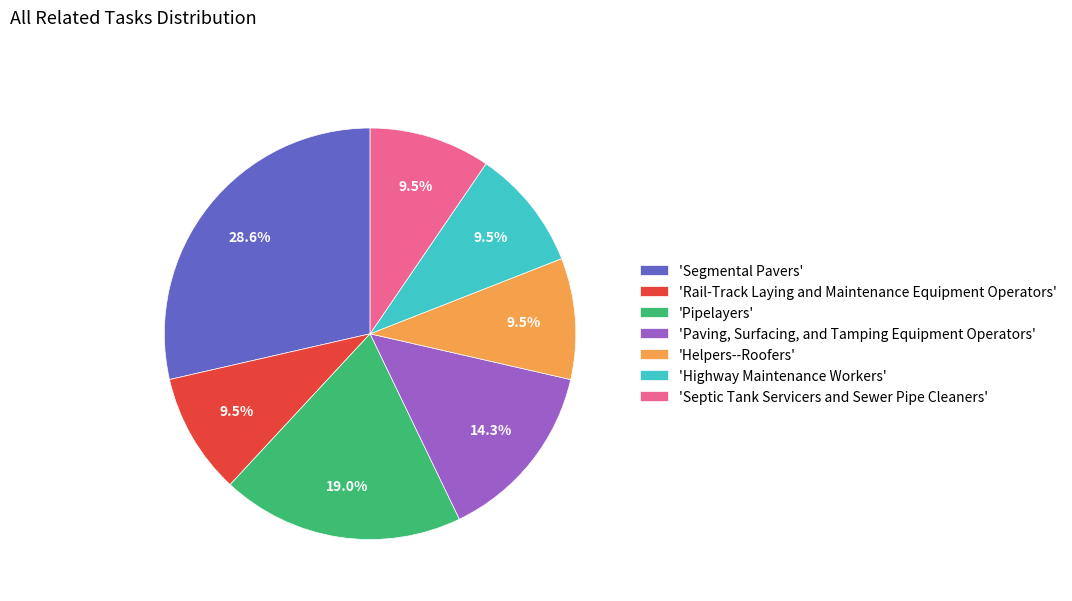

Does 'Rail-Track Laying and Maintenance Equipment Operators' account for over 50% of the chart?

No